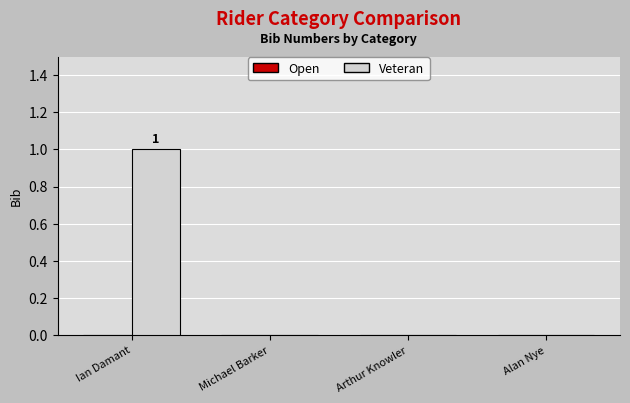

True or false: the data shows 0 at Arthur Knowler.

True